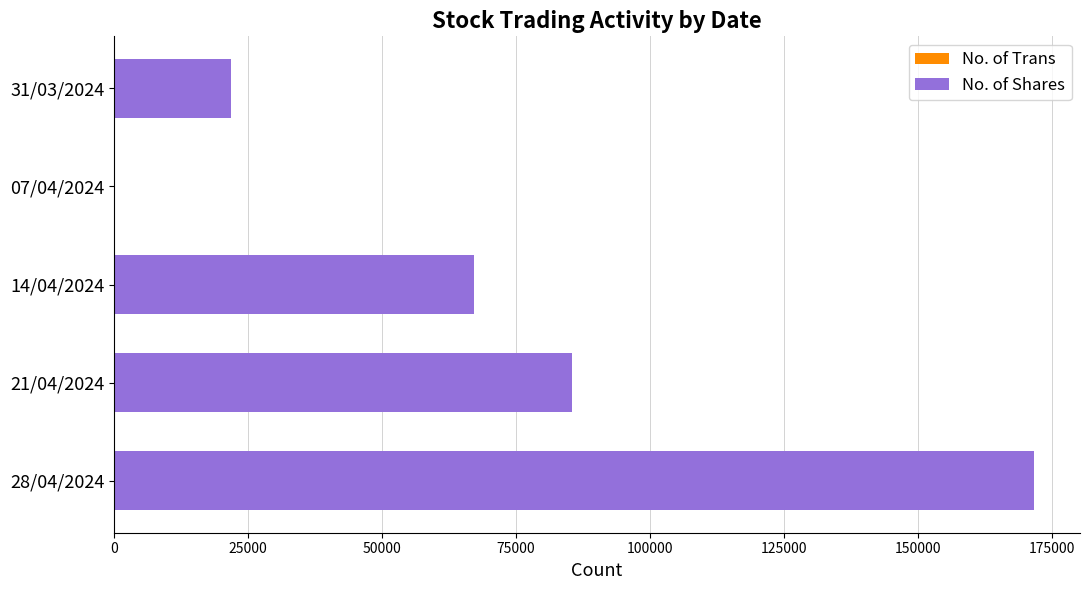

At which category is the sum across all series the highest?

28/04/2024